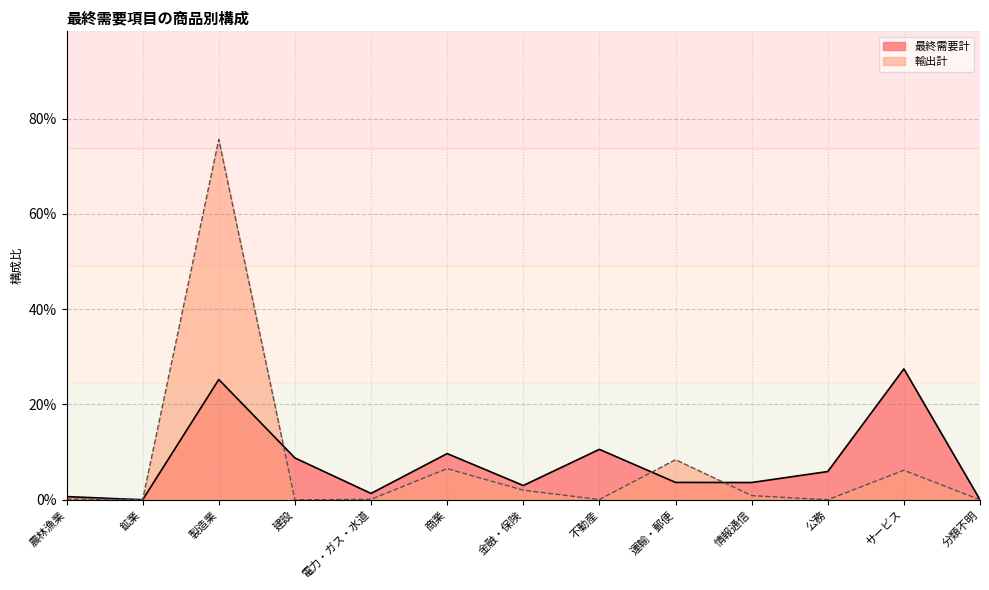

What is the label of the 6th point from the left?

商業